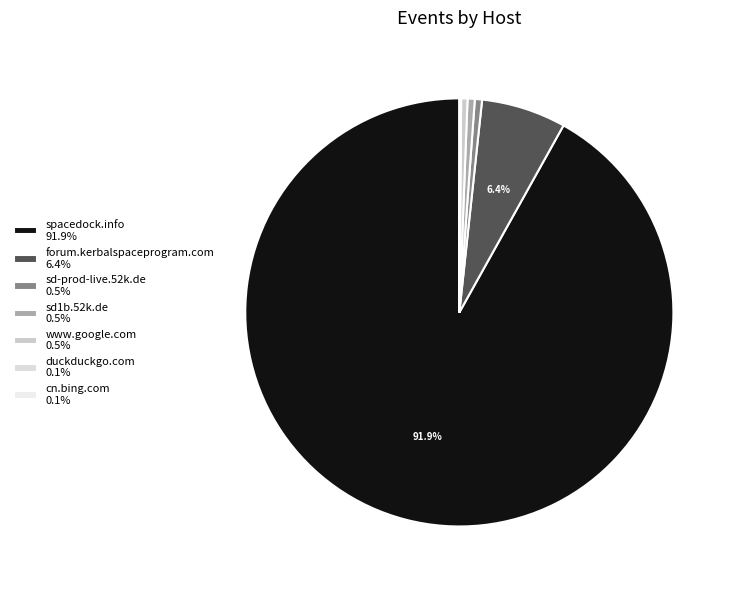

True or false: cn.bing.com accounts for 14% of the total.

False